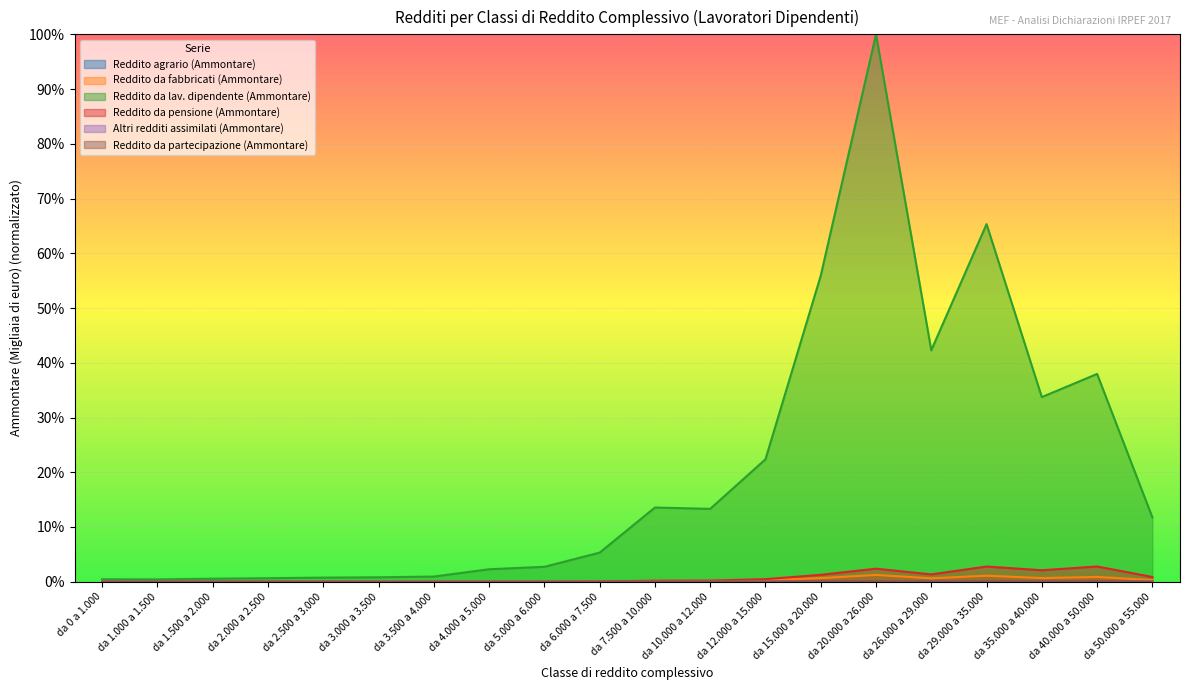

At which label does Reddito da pensione (Ammontare) reach its minimum?

da 0 a 1.000